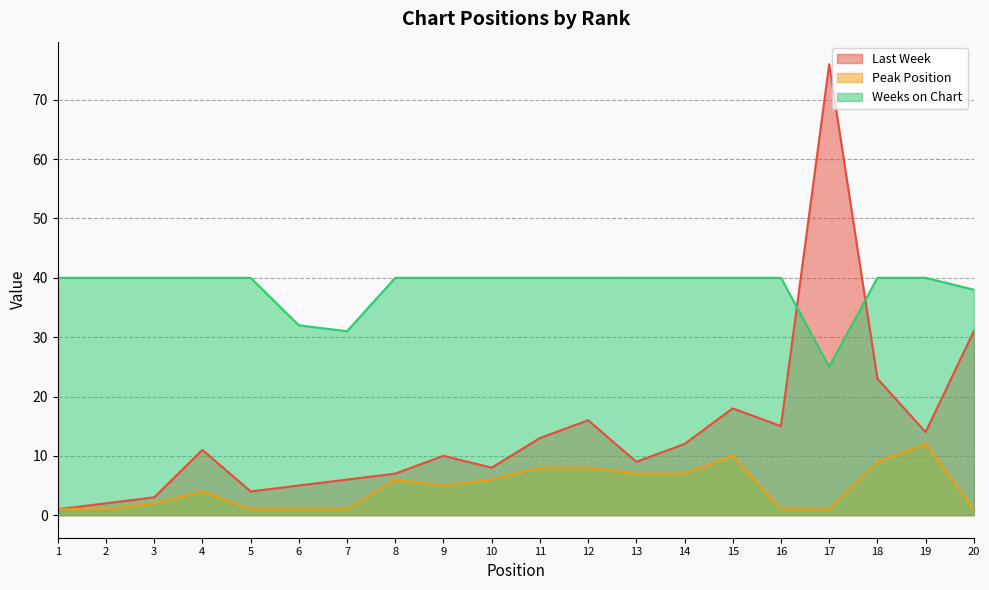

Which has a higher value, 19 or 4?

19